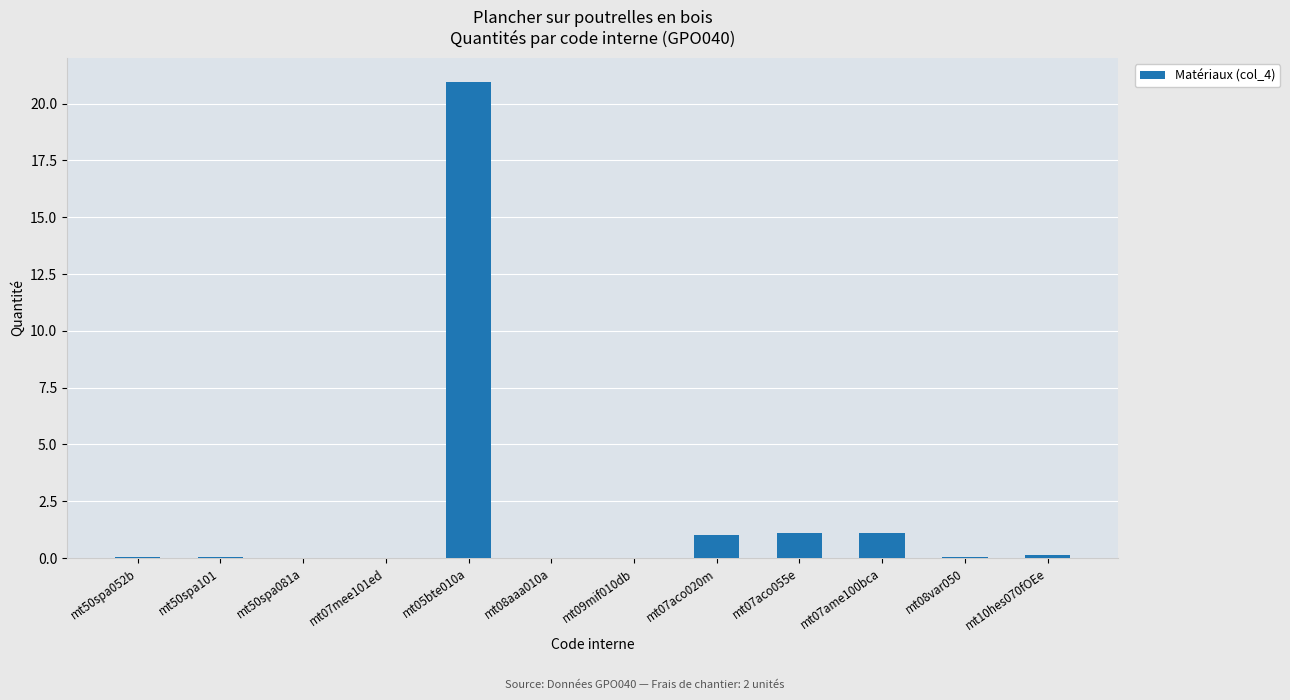

The chart shows a value of 0.0 at mt50spa081a. True or false?

True